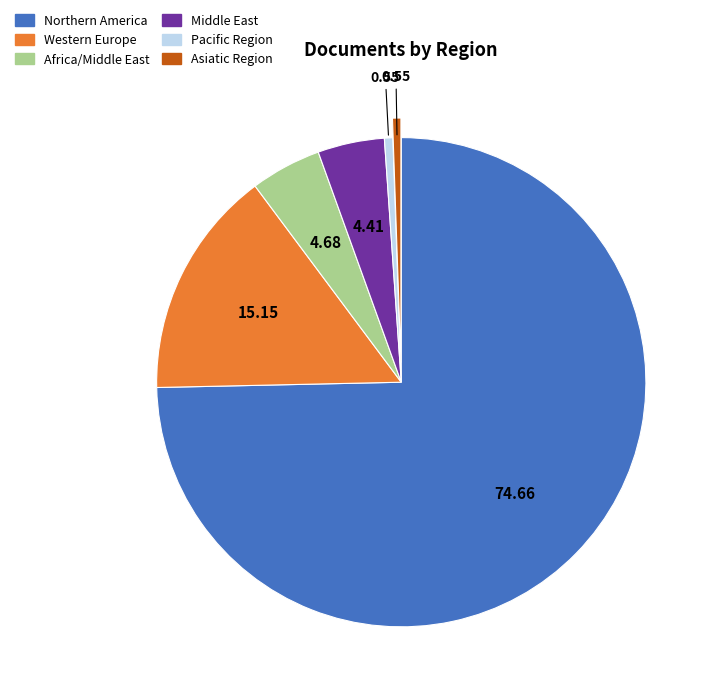

Which has a higher value, Asiatic Region or Middle East?

Middle East